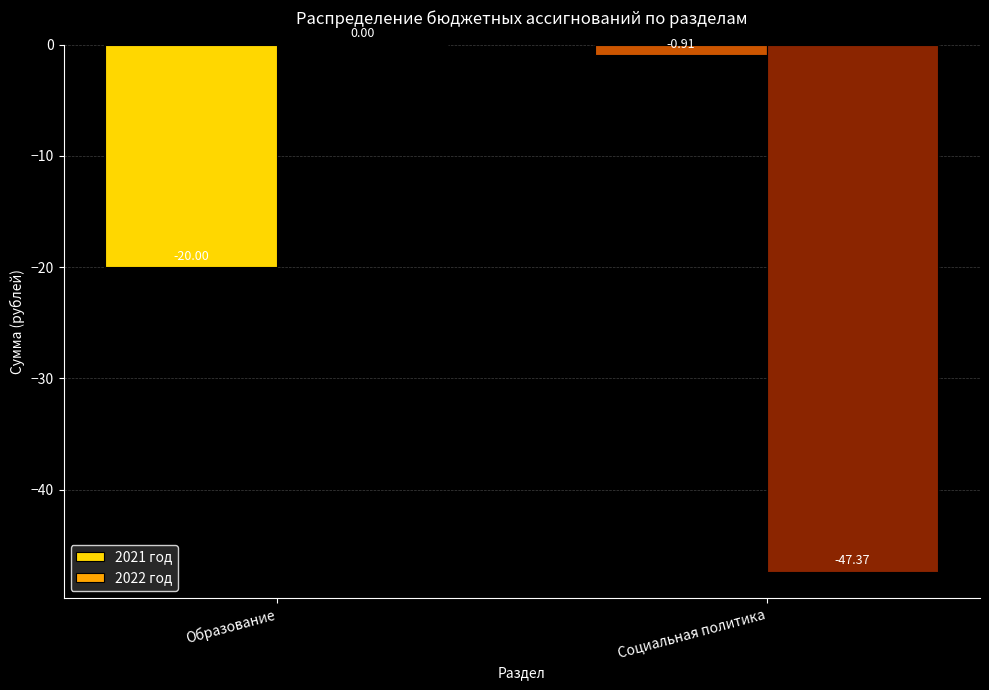

How many distinct data groups are displayed?

2